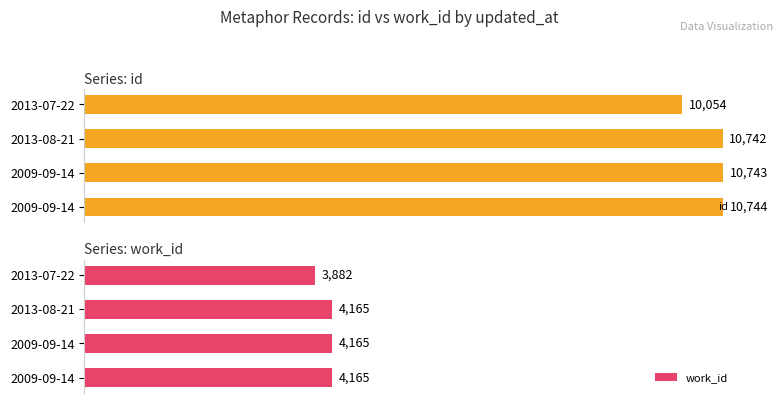

Which series has the largest total across all categories?

id